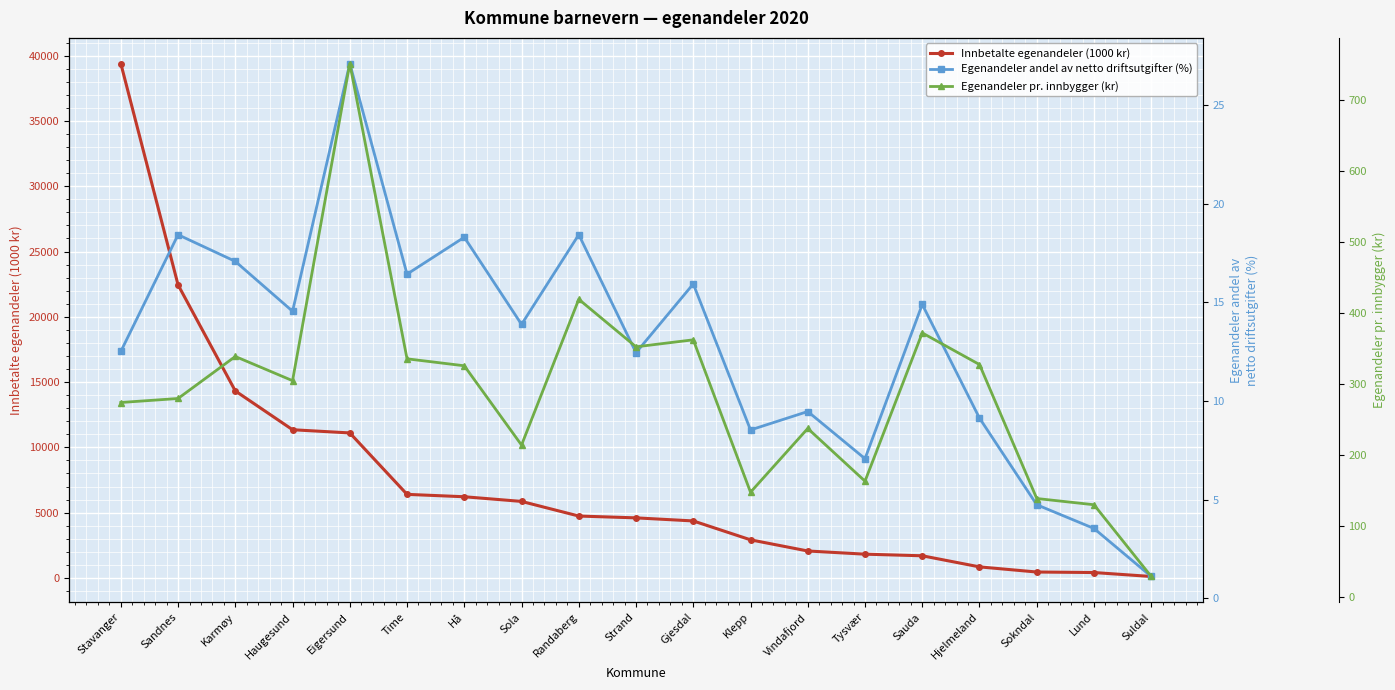

True or false: Innbetalte egenandeler (1000 kr) has more than 1 interior local peaks.

False